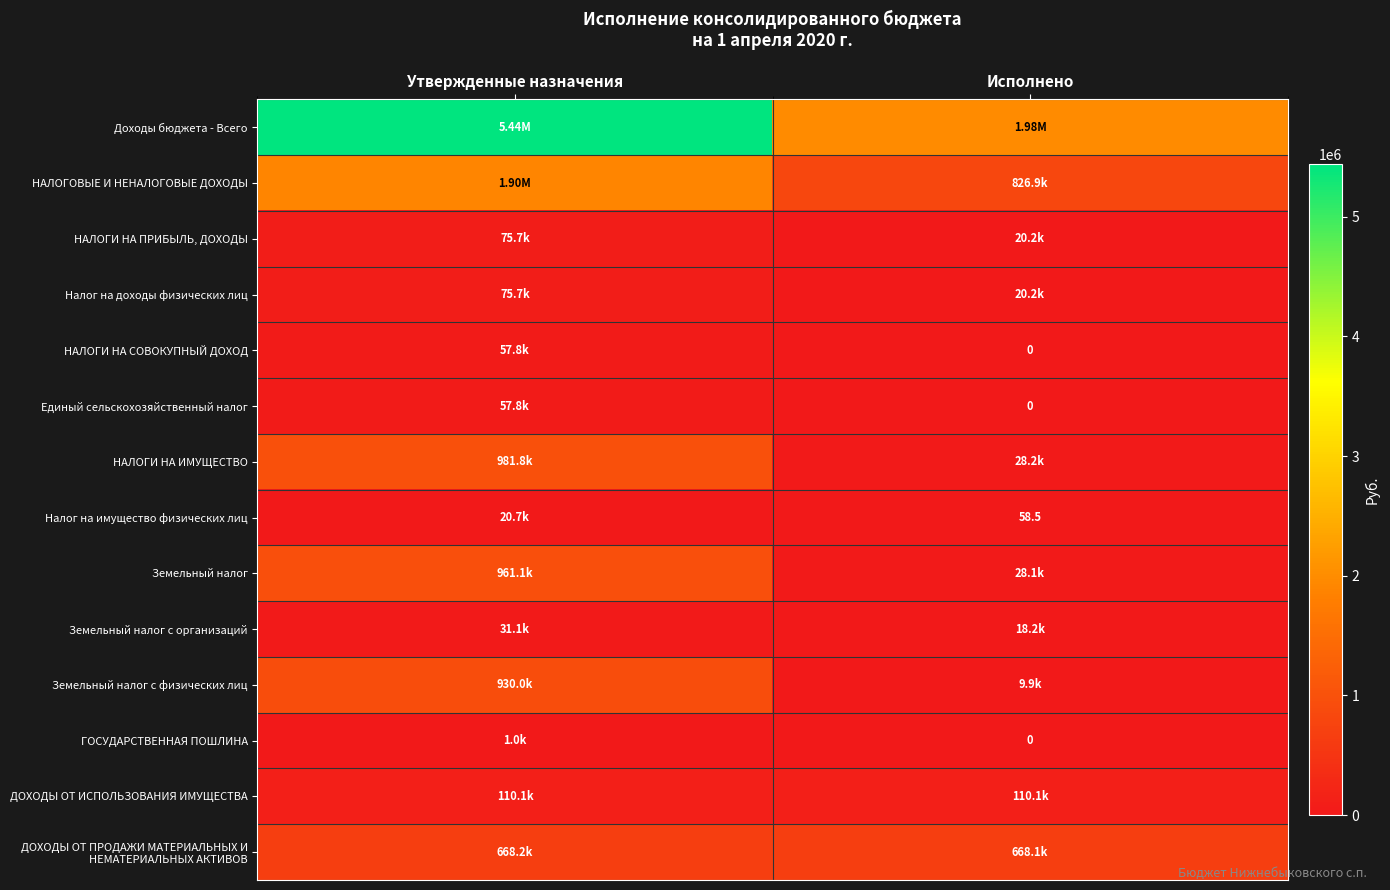

How many values in the Доходы бюджета - Всего series are below 5438200?

1